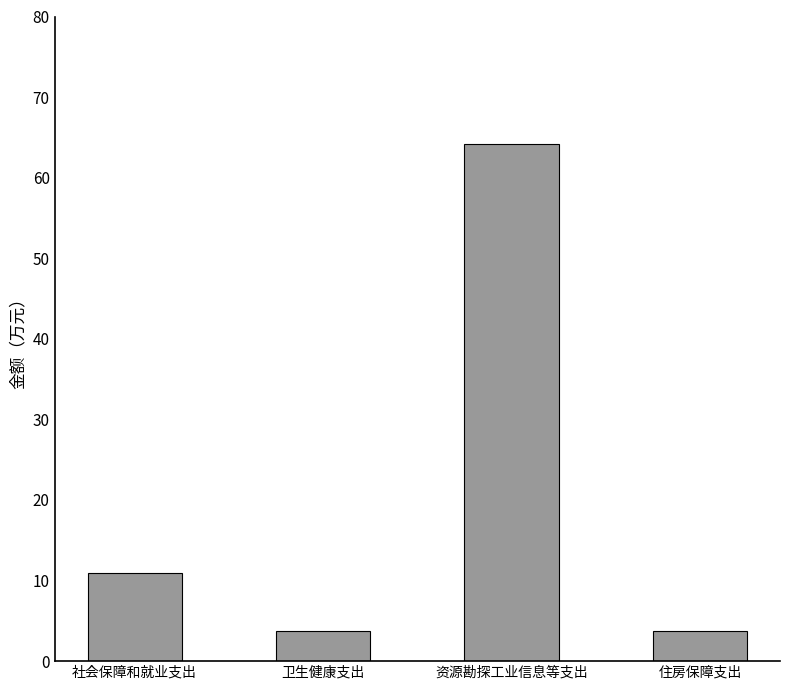

What position from the right is 资源勘探工业信息等支出?

2